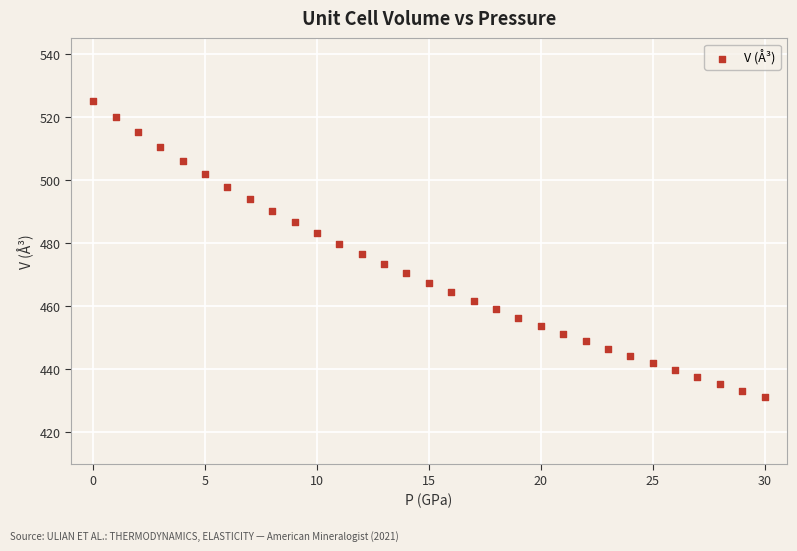

What is the range of Y values (max minus min)?

93.9